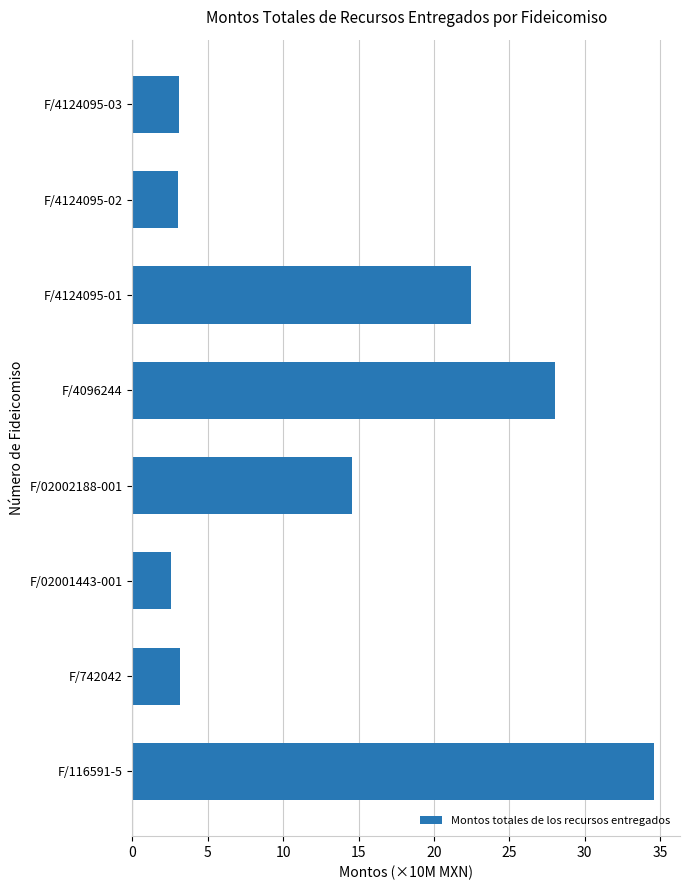

What is the smallest value displayed?

2.5